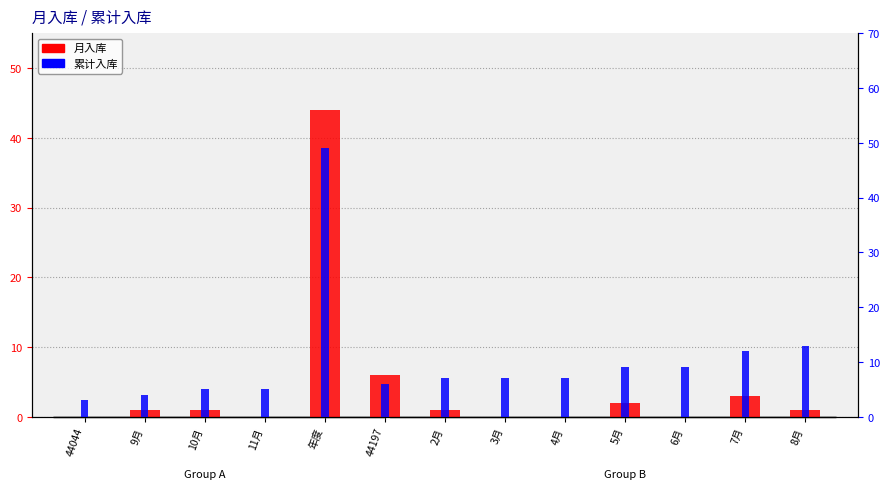

Which series has the largest range (max minus min)?

累计入库